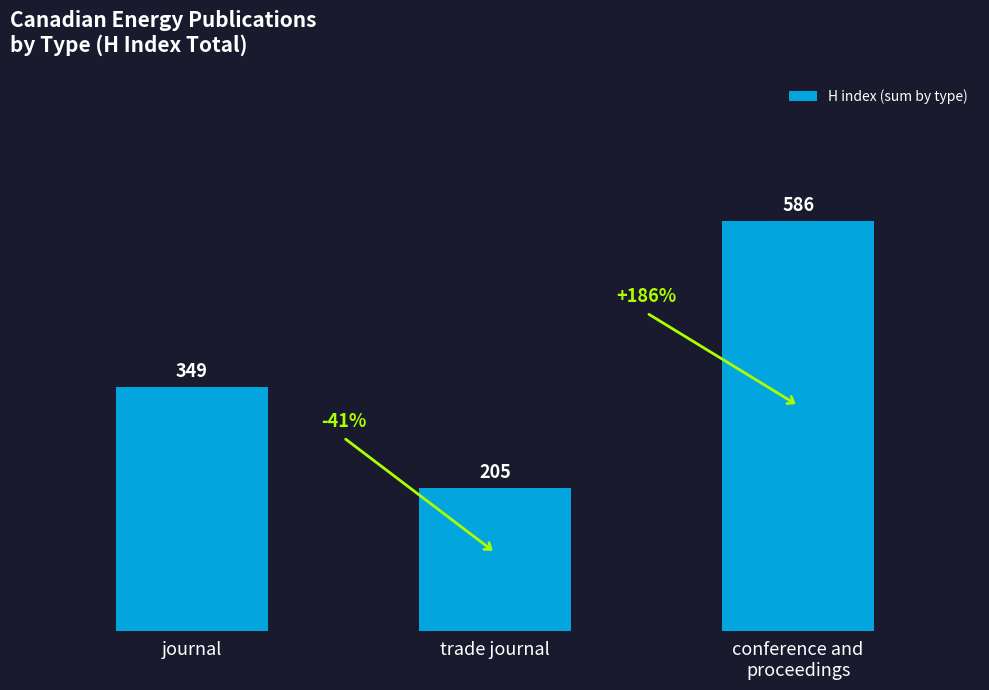

How many bars are there in total?

3